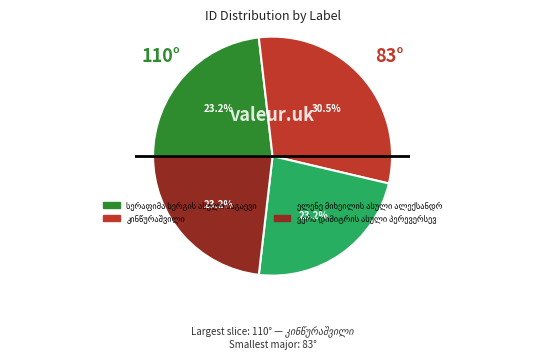

Does any single category account for the majority?

No